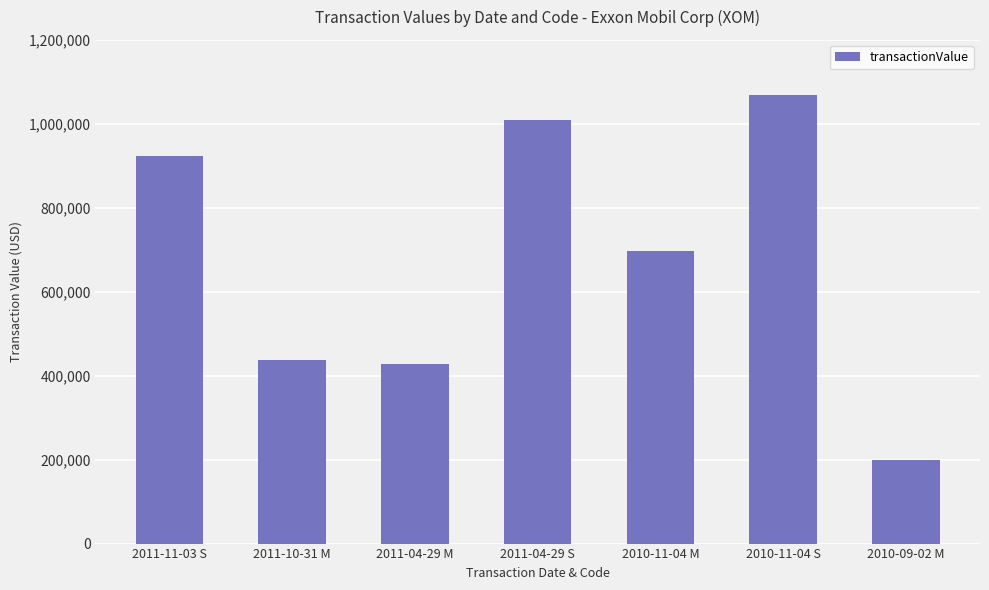

Reading left to right, list all the values displayed in this chart.

922363	438276	426880	1010016	695917	1068872	199898